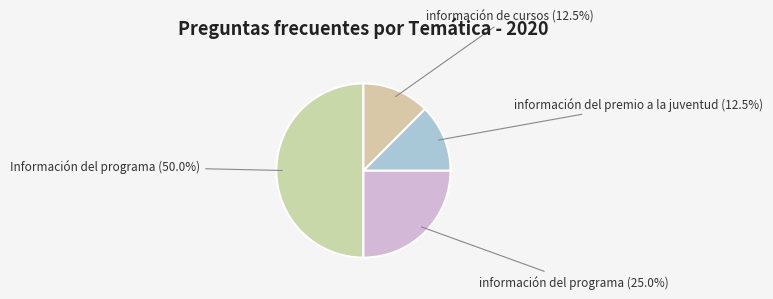

What is the largest slice in the pie chart?

Información del programa